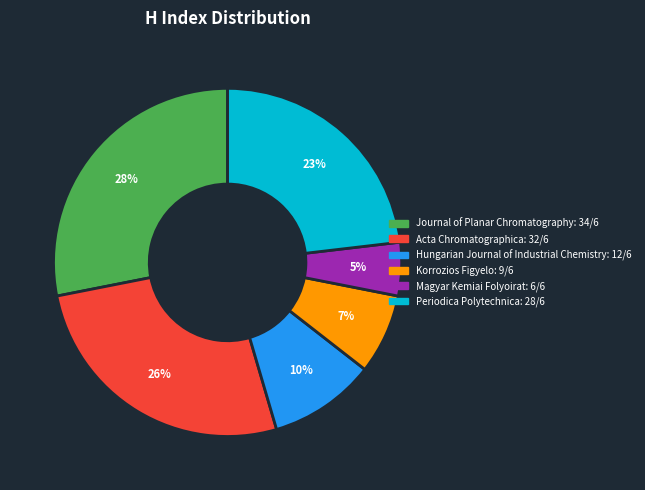

Which has a higher value, Hungarian Journal of Industrial Chemistry or Periodica Polytechnica?

Periodica Polytechnica